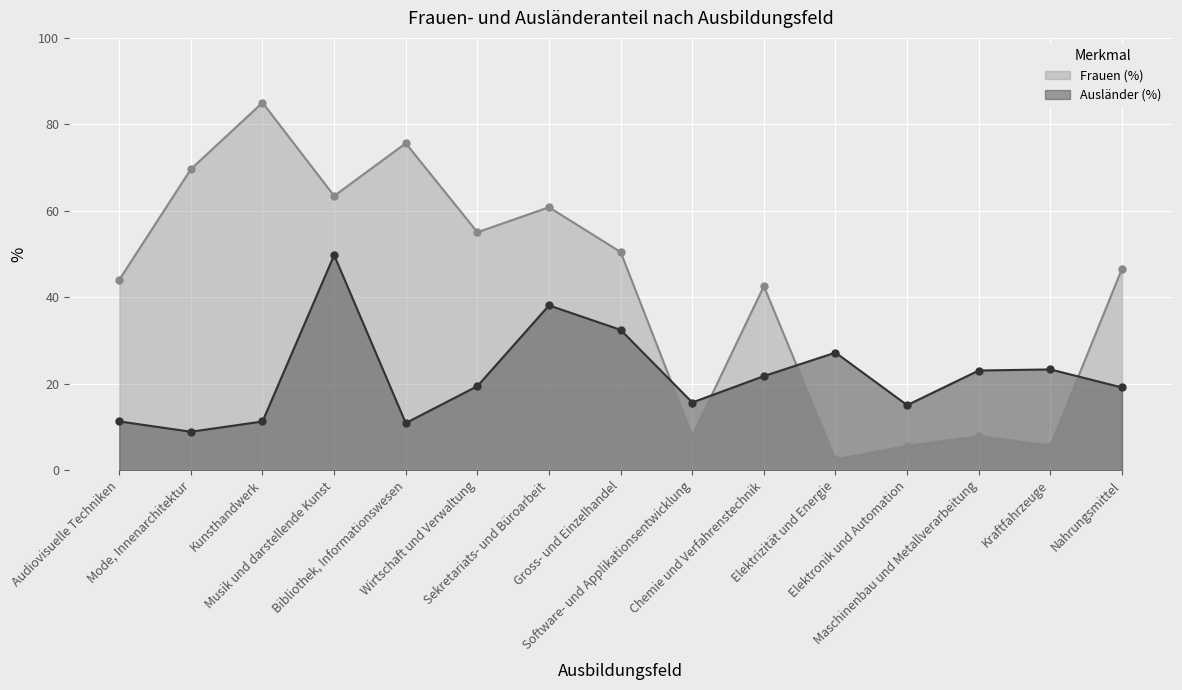

Is it true that Ausländer (%) equals 11.3 at Kunsthandwerk?

True